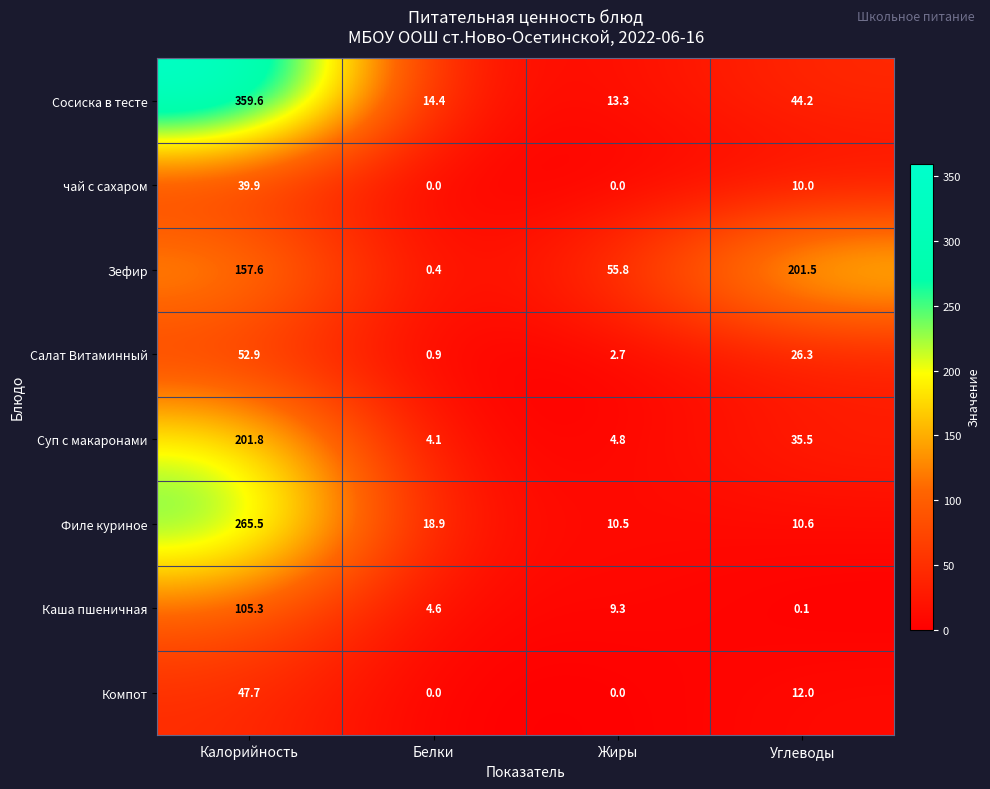

At which category is the sum across all series the highest?

Калорийность